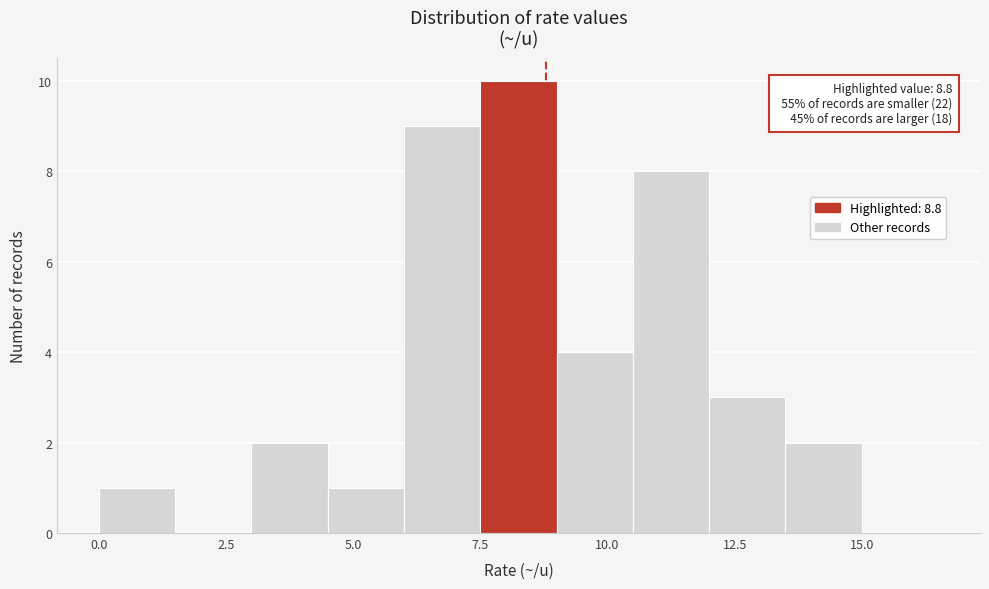

Around what value on the x-axis is the tallest bar? Give the approximate position of its centre, as read against the axis.

8.5